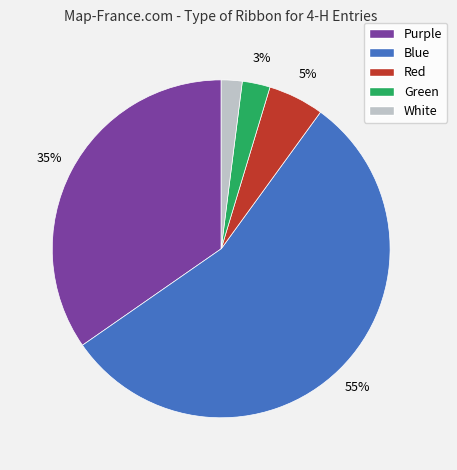

True or false: Red accounts for 13% of the total.

False